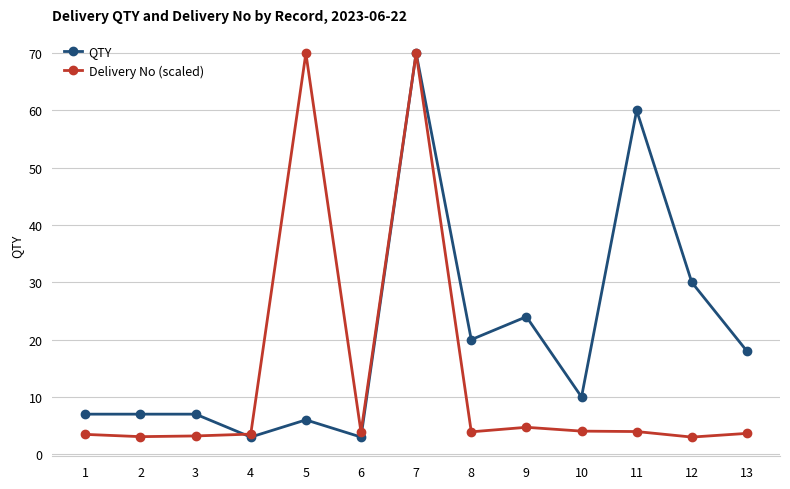

What is the lowest value of the QTY series?

3.0